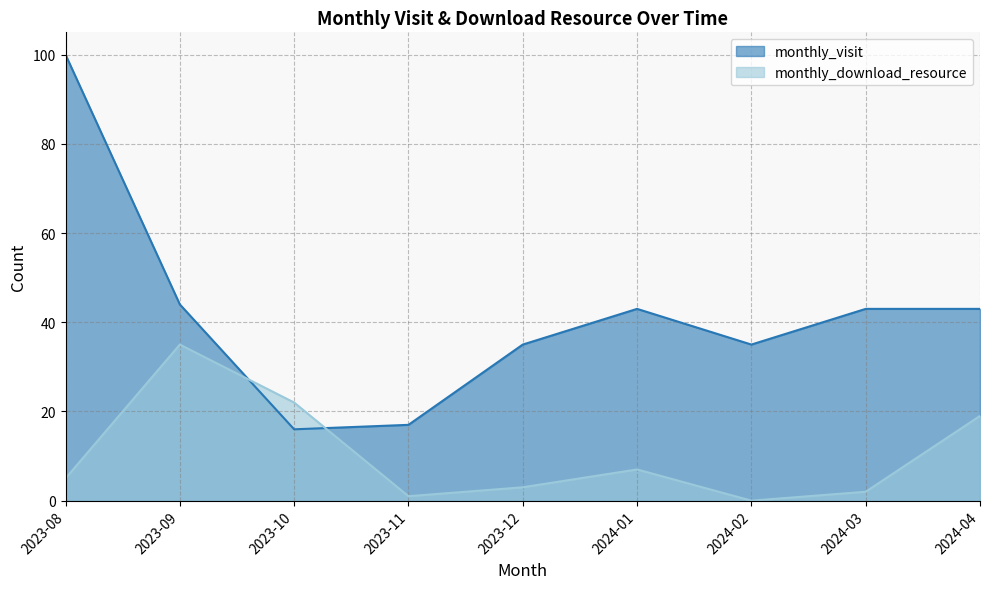

What is the maximum value for monthly_download_resource?

35